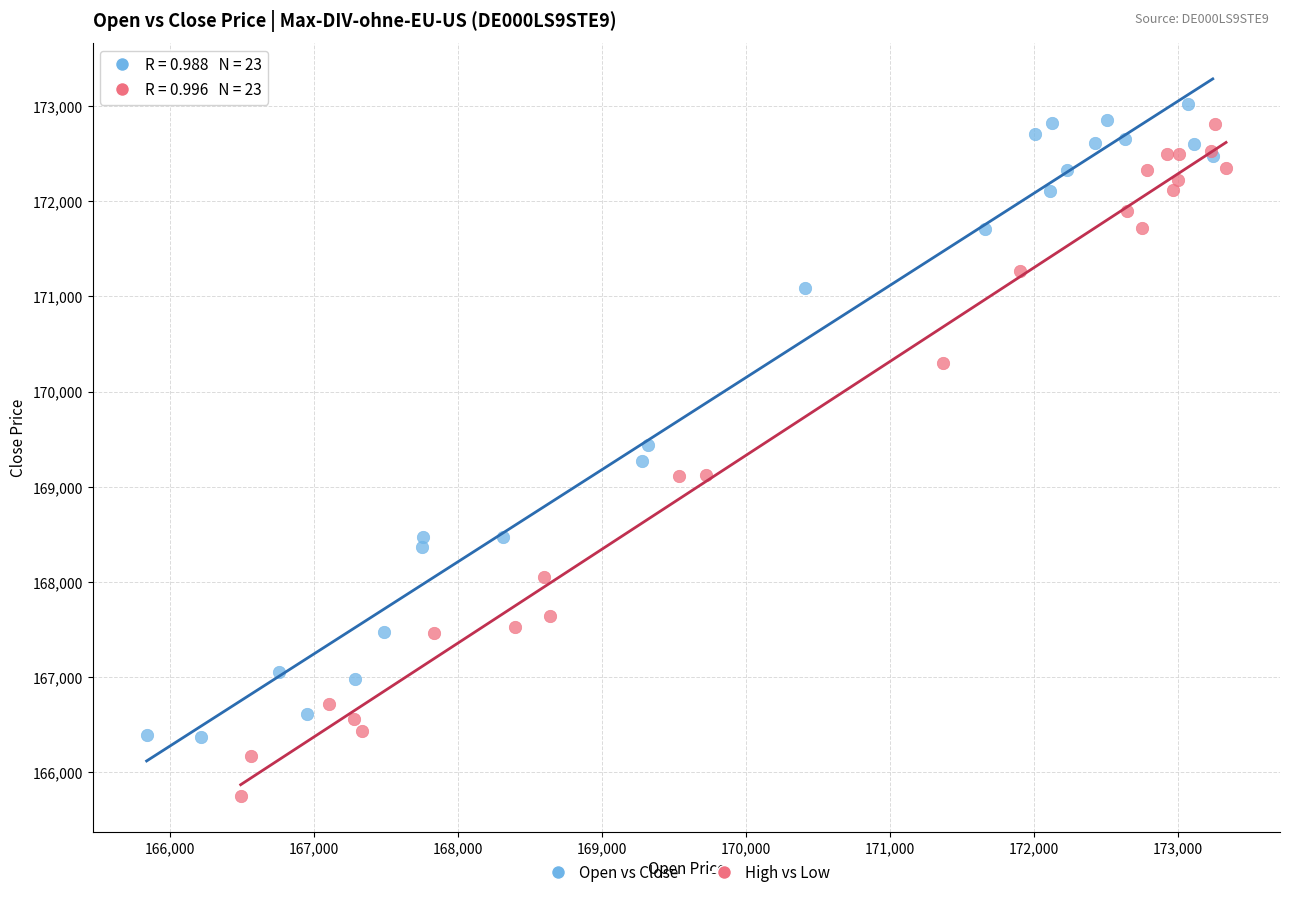

Which series reaches the minimum Y coordinate?

High vs Low